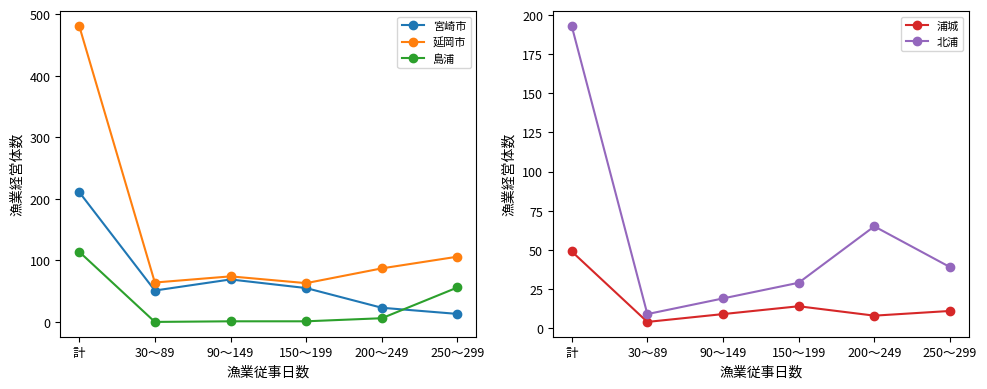

Where does the 延岡市 series first go above 87?

計